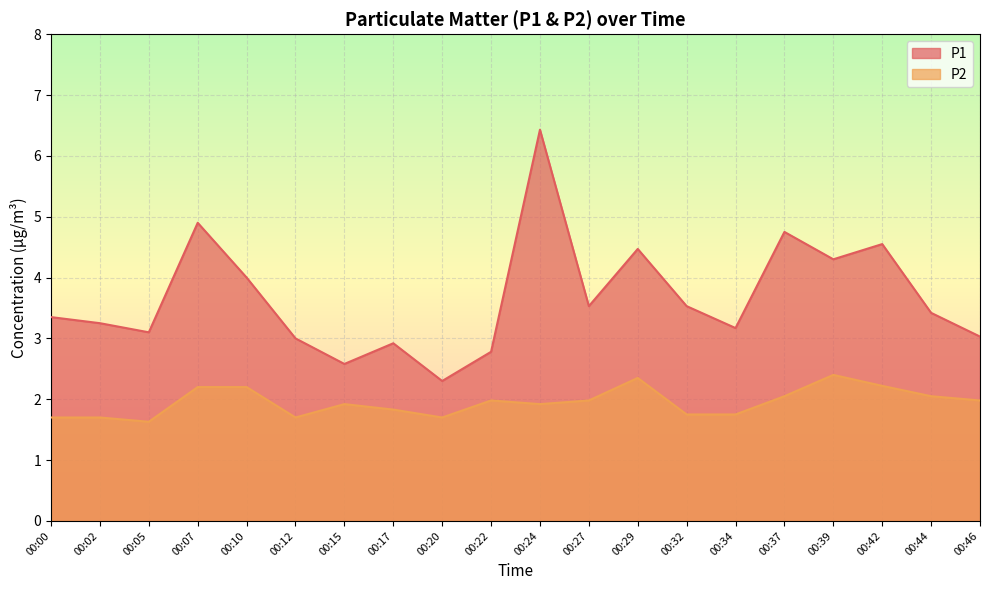

What is the total value across all series at 00:20?

4.0